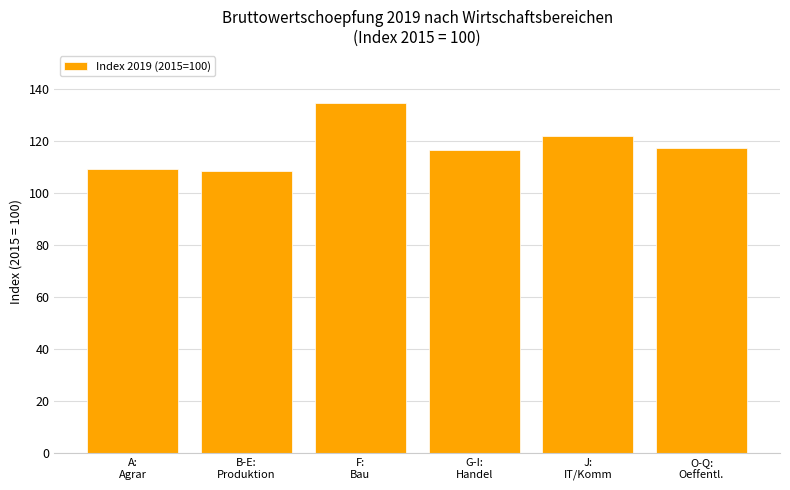

What is the label of the 5th bar from the left?

J:
IT/Komm